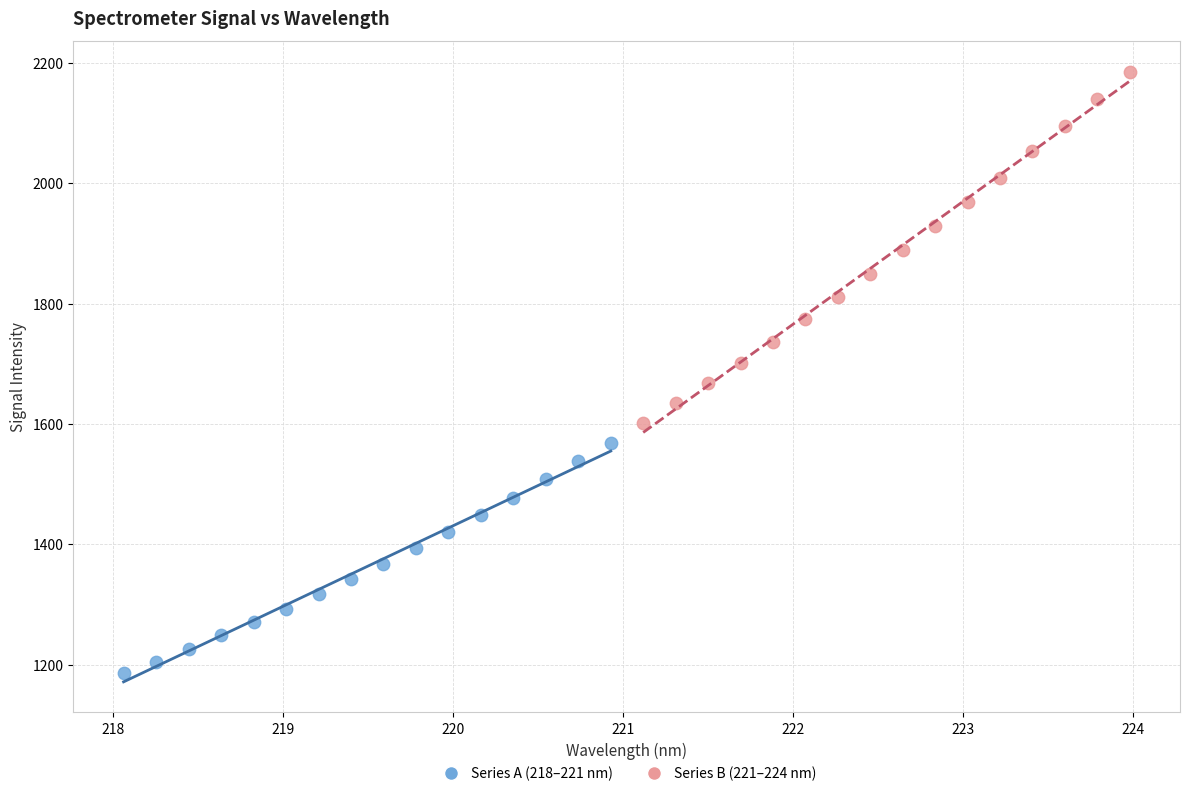

Which series has the largest Y range (max minus min)?

Series B (221–224 nm)